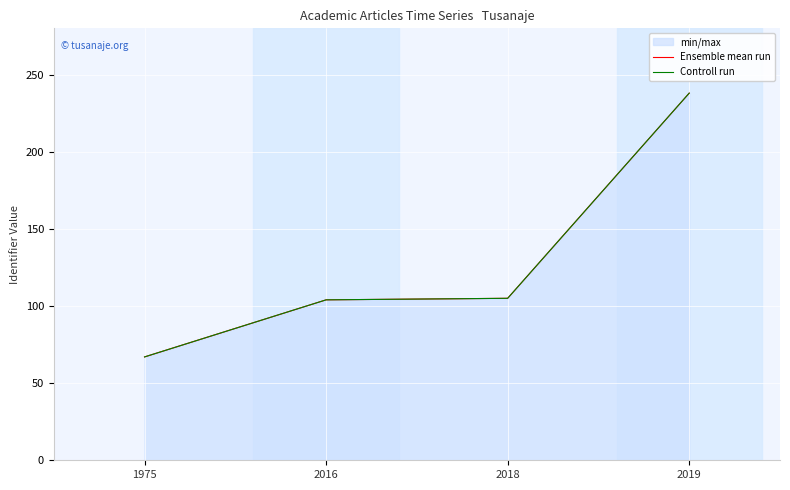

True or false: Ensemble mean run and Controll run cross at least once.

False